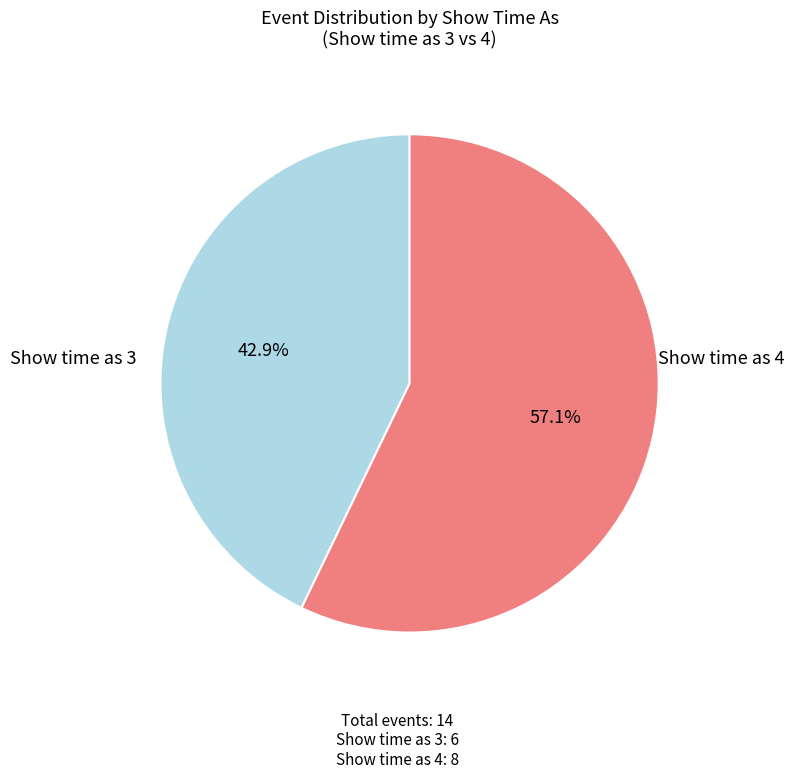

Does any single category account for the majority?

Yes